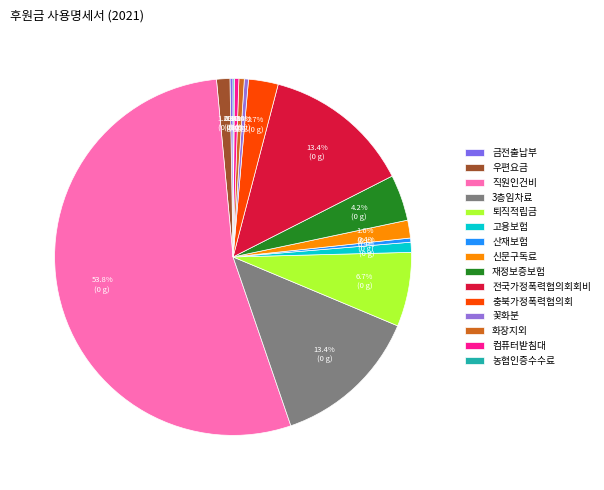

What portion of the pie excludes 농협인증수수료?

99.9%